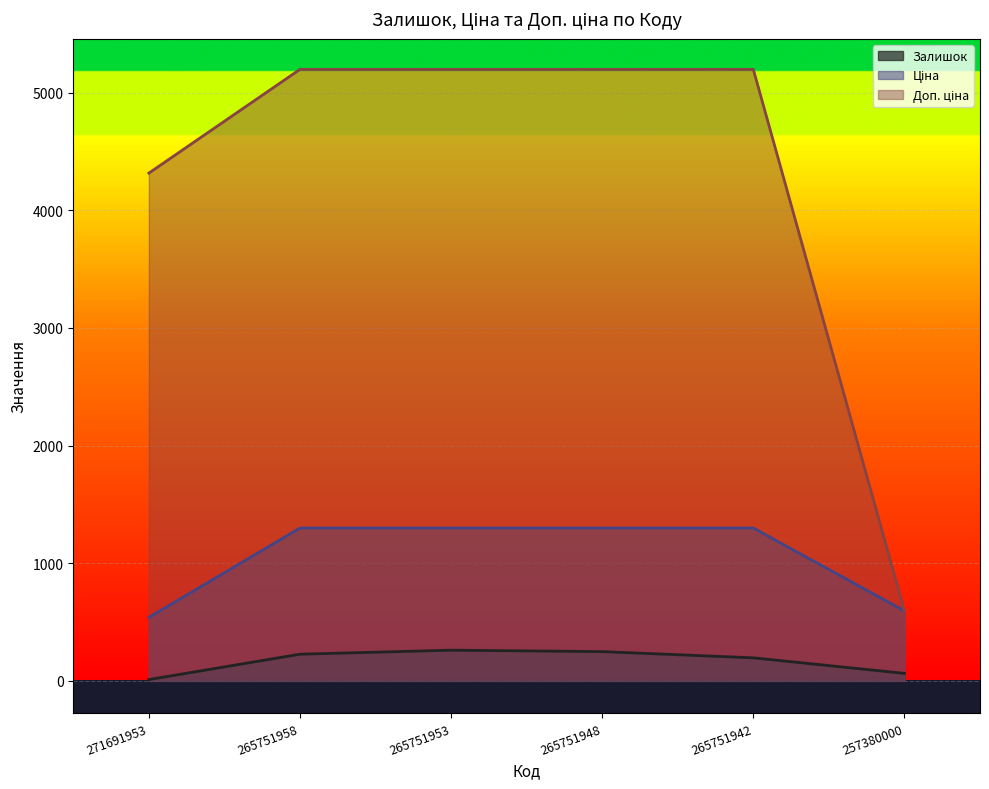

Which series has the largest total across all categories?

Доп. ціна